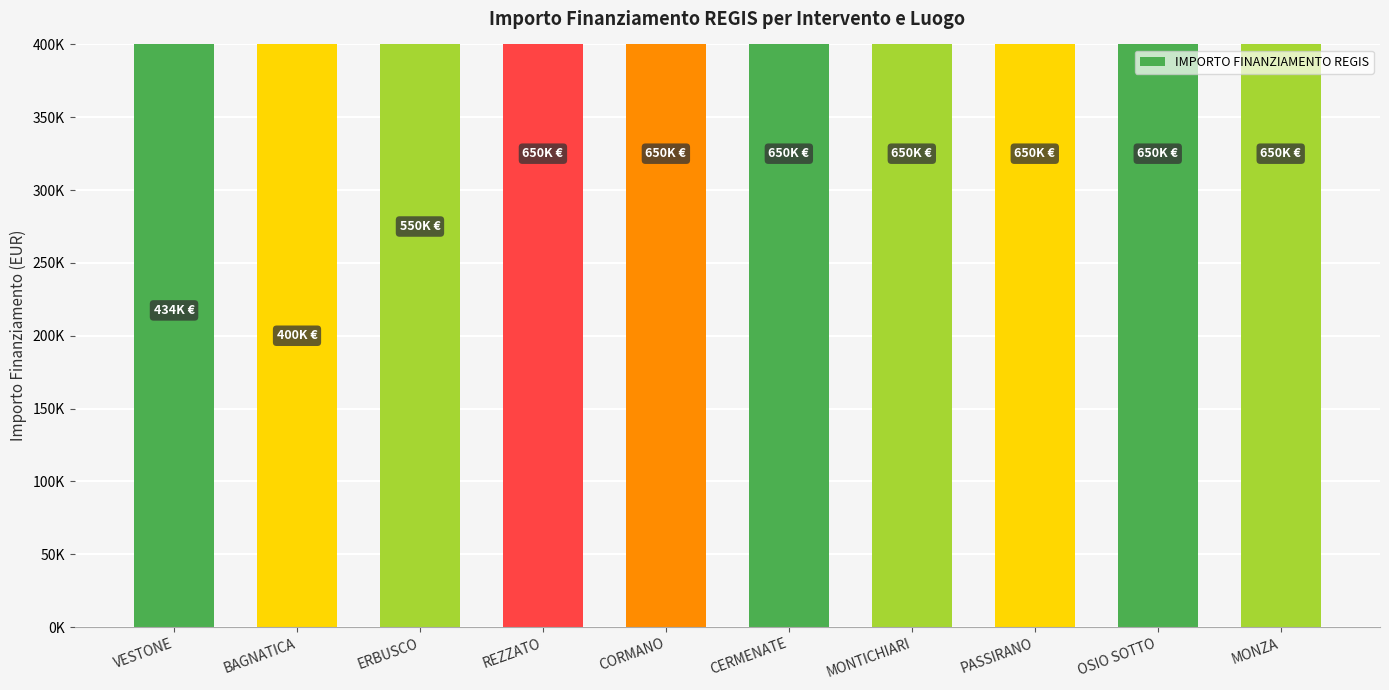

How many bars are there in total?

10